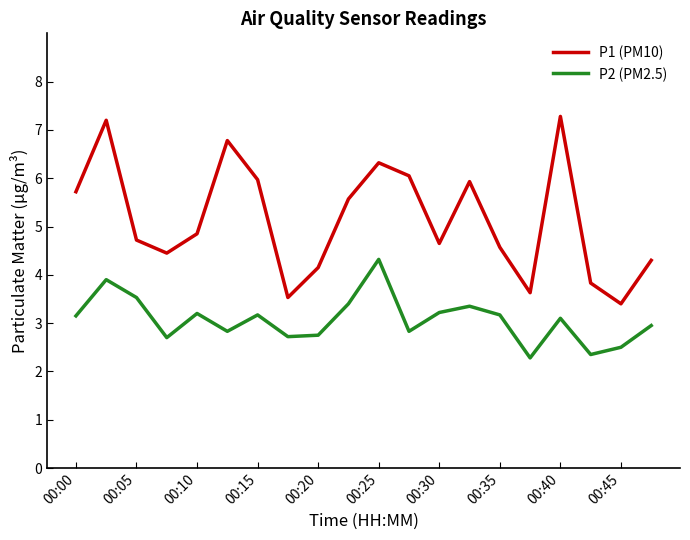

What is the maximum value for P1 (PM10)?

7.3